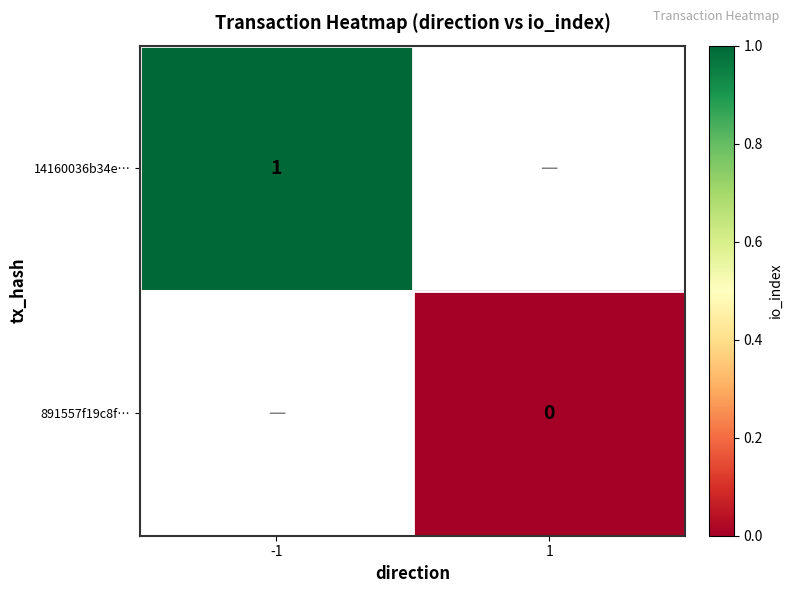

The 14160036b34e… series shows 2 at -1. True or false?

False